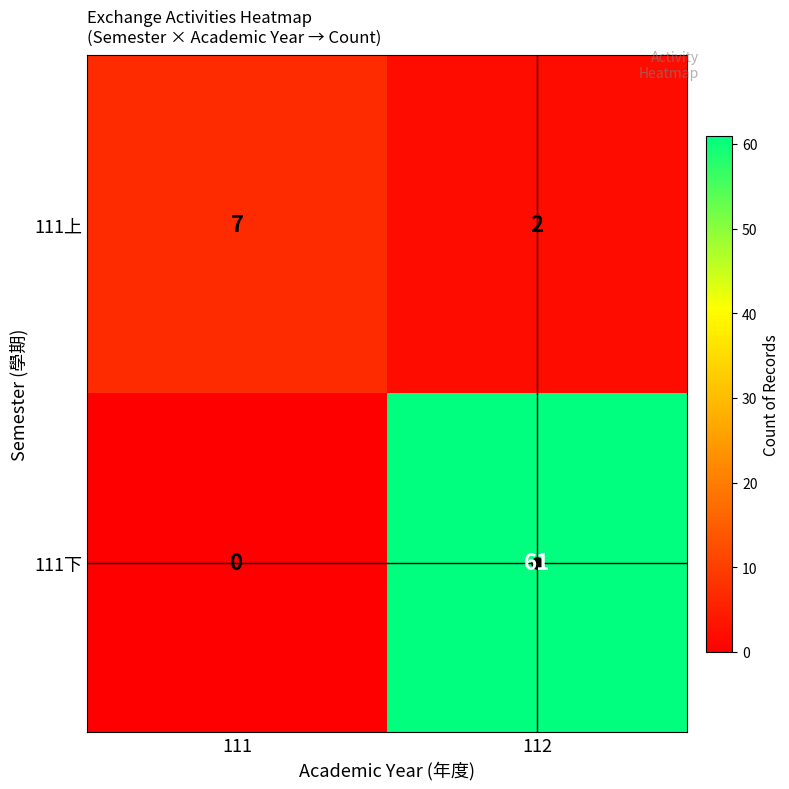

How many positive values does the 111下 series have?

1